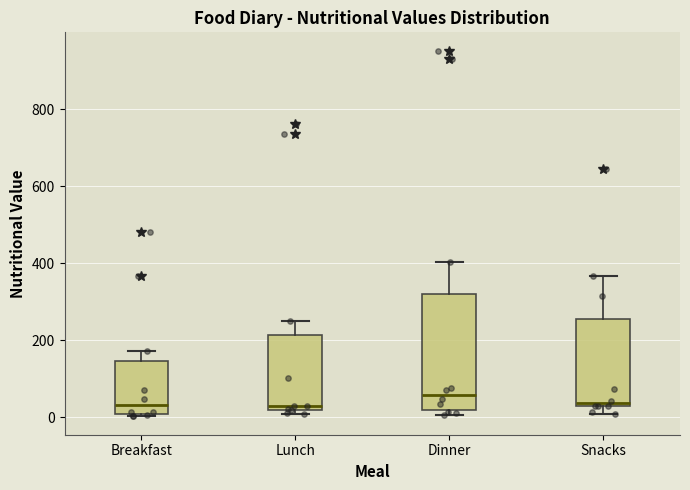

Which box is the tallest, from its lower edge to its upper edge?

Dinner